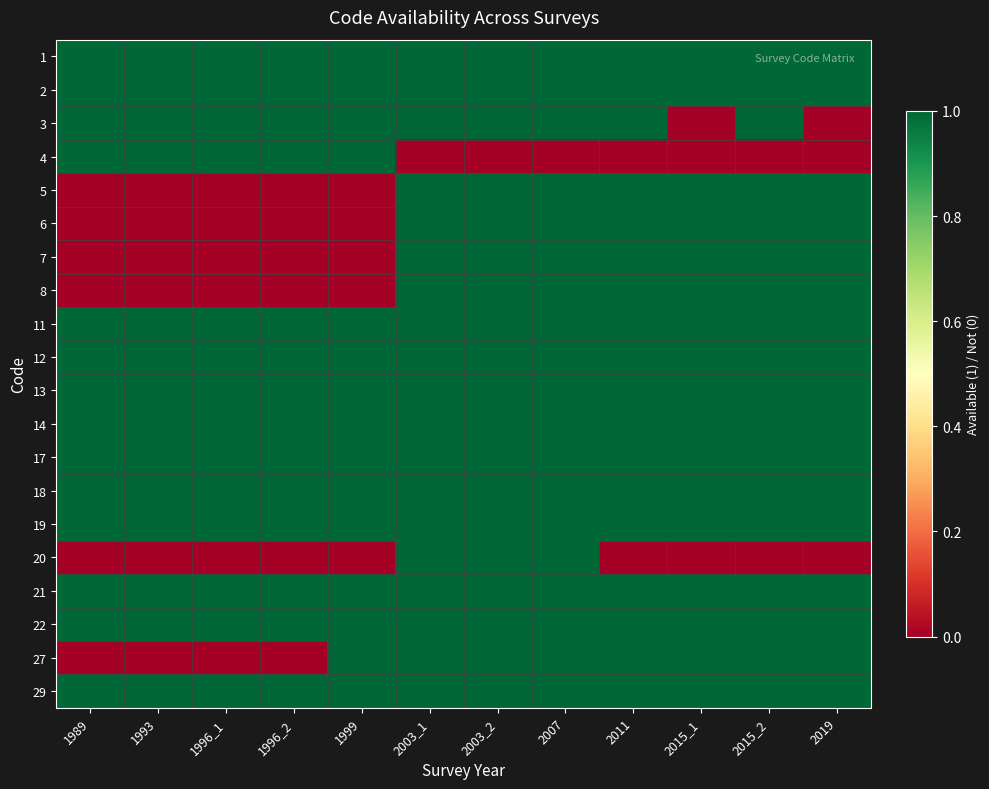

Which category has the lowest value across all series?

2015_1